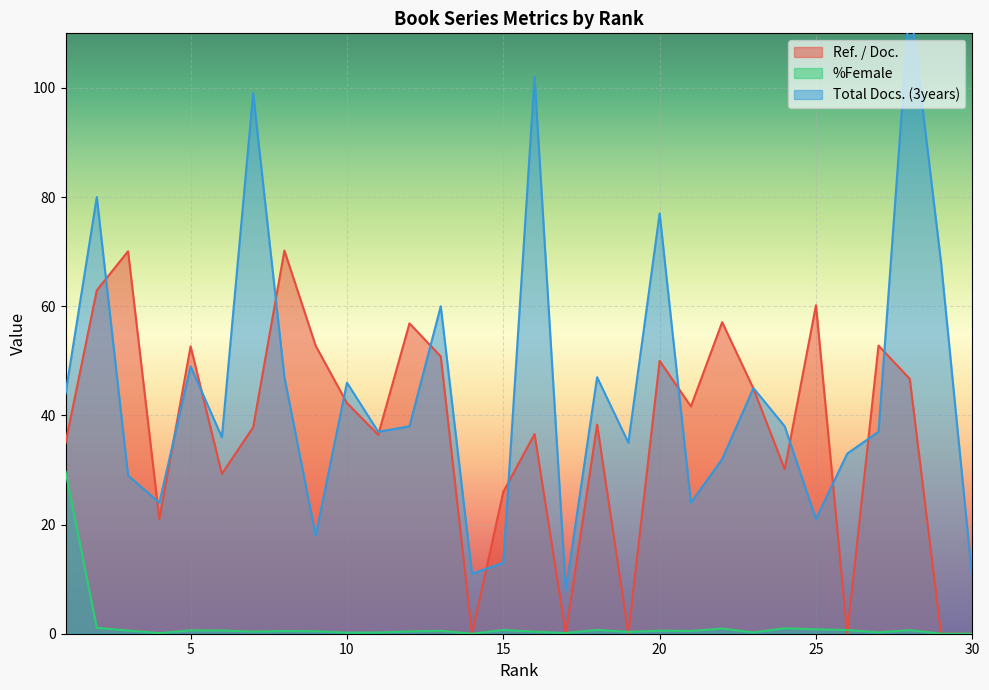

List the series in order of their peak value, lowest first.

%Female, Ref. / Doc., Total Docs. (3years)